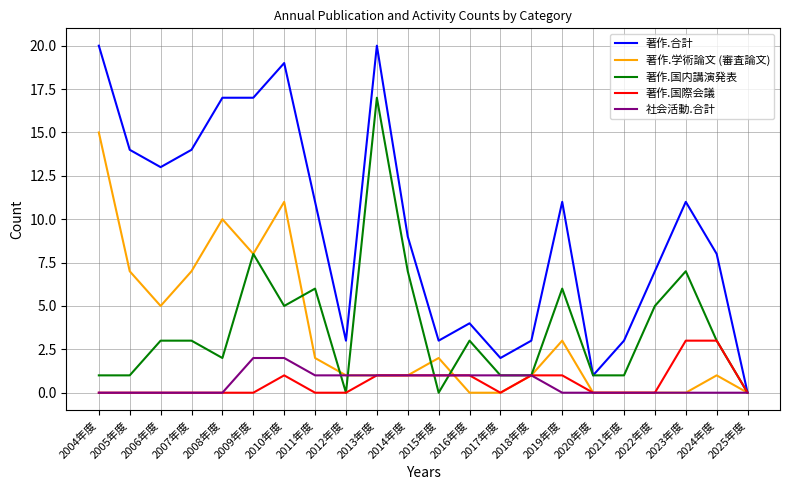

Reading left to right, extract all data points from this chart.

著作.合計: 20	14	13	14	17	17	19	11	3	20	9	3	4	2	3	11	1	3	7	11	8	0
著作.学術論文 (審査論文): 15	7	5	7	10	8	11	2	1	1	1	2	0	0	1	3	0	0	0	0	1	0
著作.国内講演発表: 1	1	3	3	2	8	5	6	0	17	7	0	3	1	1	6	1	1	5	7	3	0
著作.国際会議: 0	0	0	0	0	0	1	0	0	1	1	1	1	0	1	1	0	0	0	3	3	0
社会活動.合計: 0	0	0	0	0	2	2	1	1	1	1	1	1	1	1	0	0	0	0	0	0	0